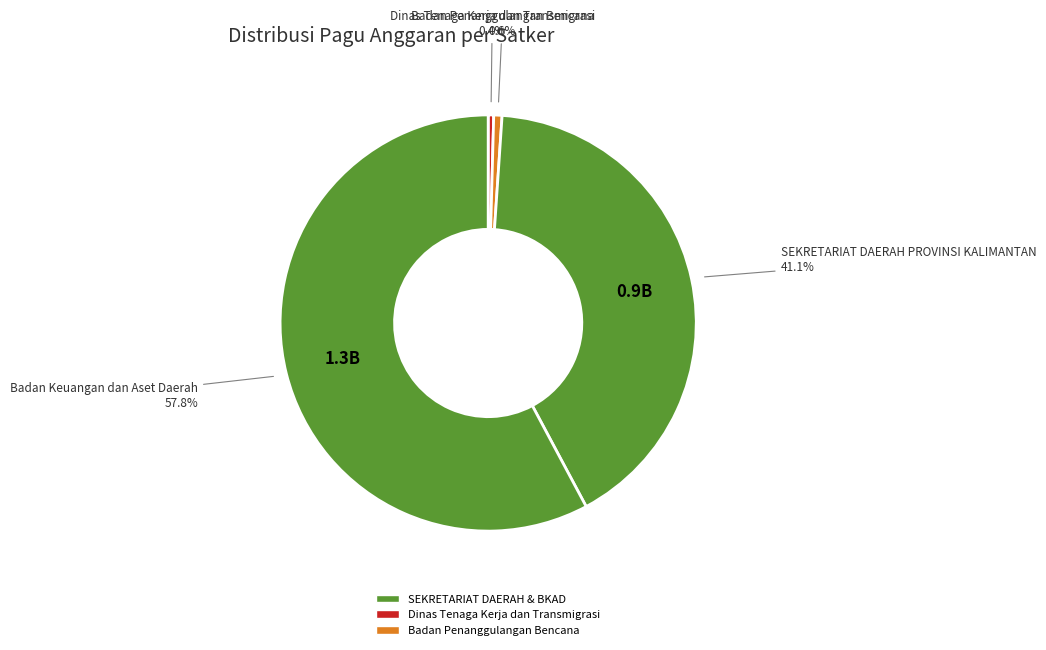

Count the number of slices in the pie.

4